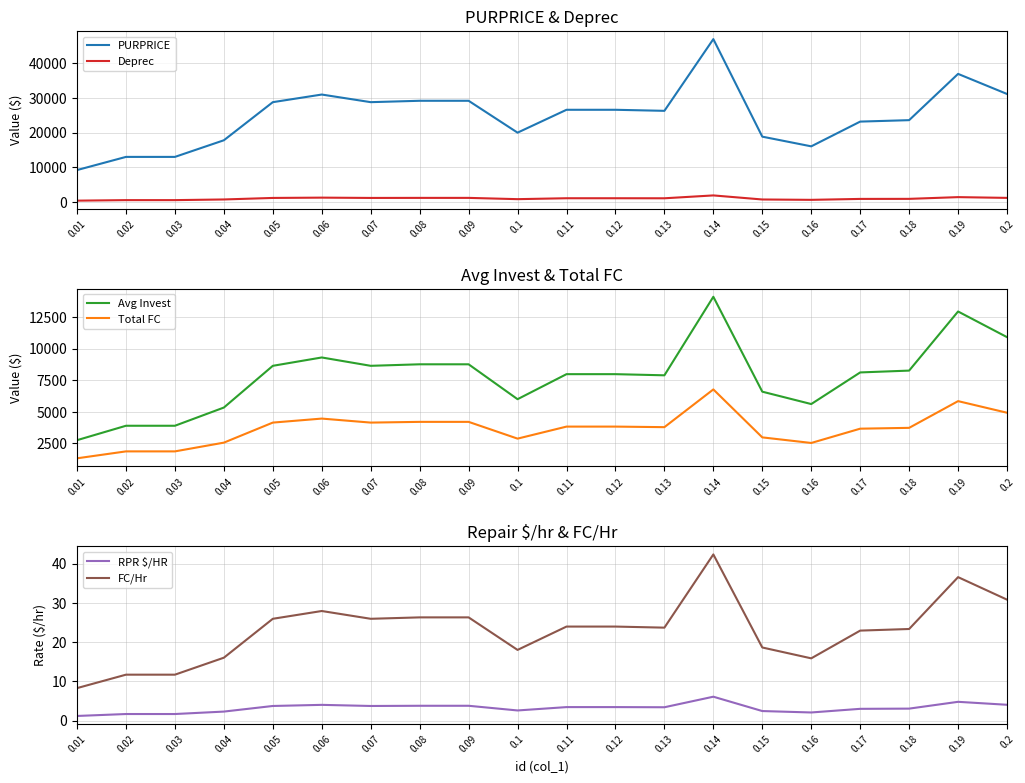

Does the chart have visible grid lines?

Yes